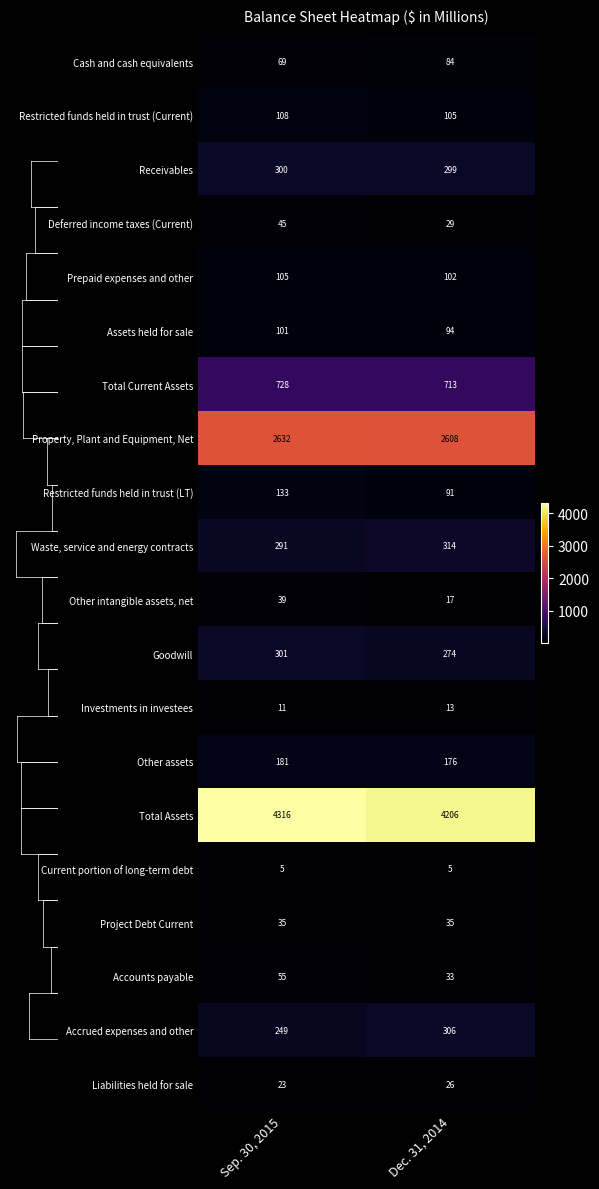

What is the average value of the Total Assets series?

4261